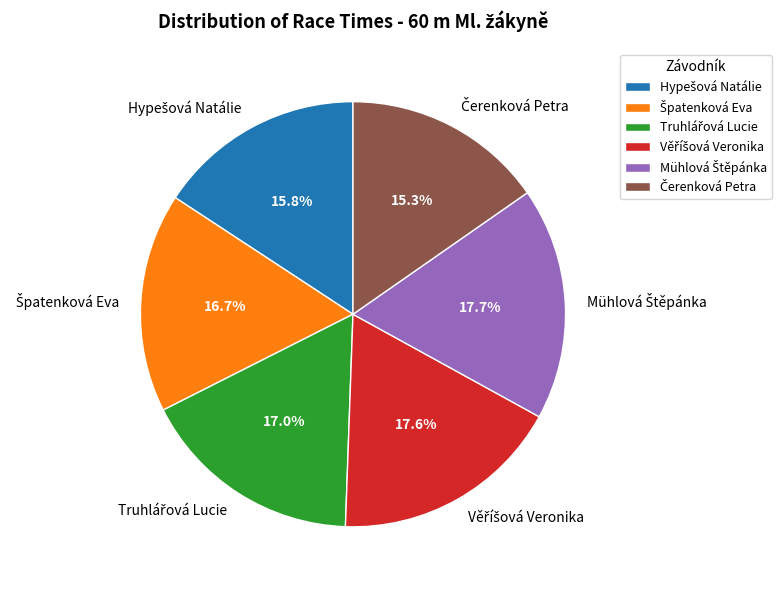

Does any single category account for the majority?

No